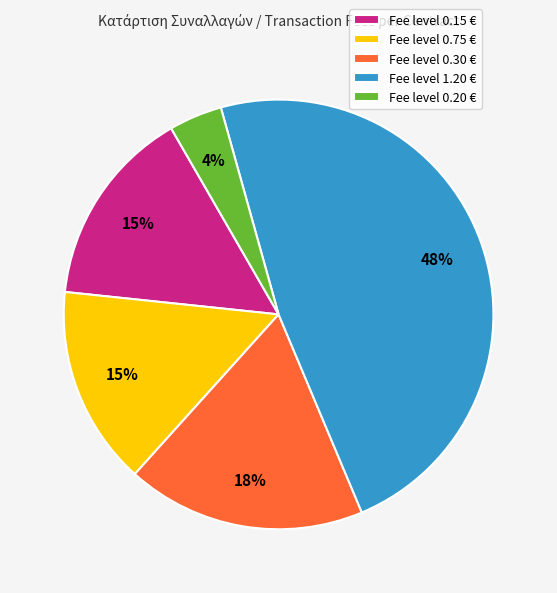

What is the ratio of the value at Fee level 0.30 € to the value at Fee level 0.75 €?

1.2